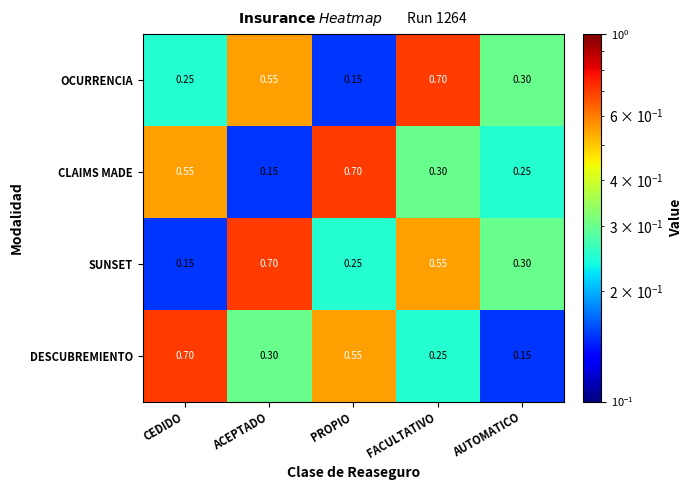

Where is OCURRENCIA nearest to the value 0?

PROPIO